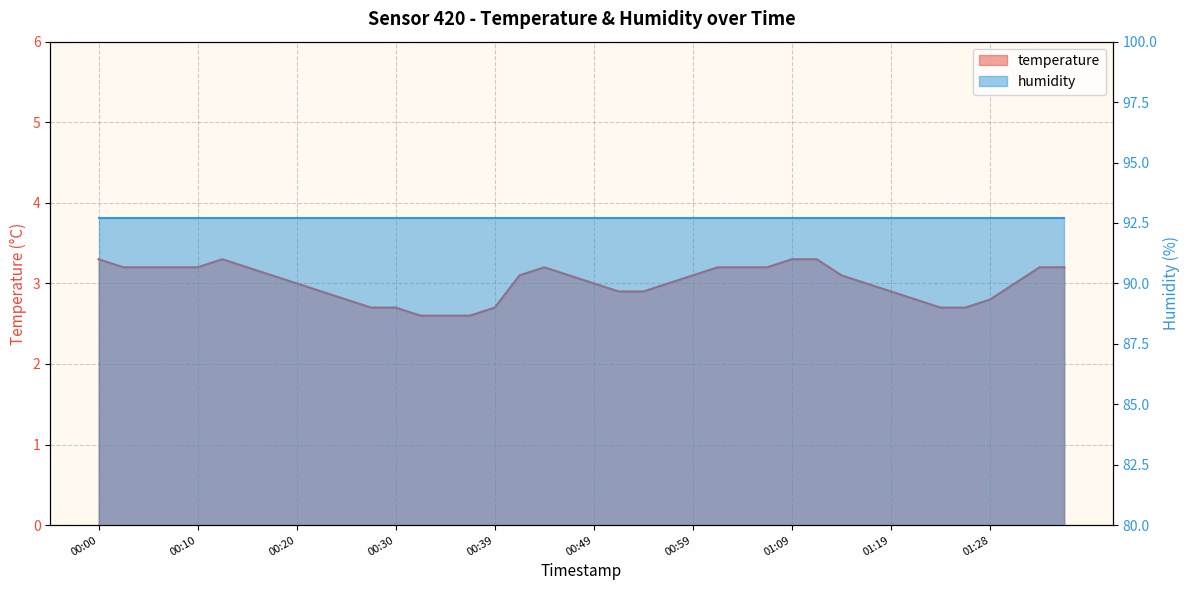

Reading left to right, list all the values displayed in this chart.

00:00=3.3	00:03=3.2	00:05=3.2	00:08=3.2	00:10=3.2	00:12=3.3	00:15=3.2	00:17=3.1	00:20=3.0	00:22=2.9	00:25=2.8	00:27=2.7	00:30=2.7	00:32=2.6	00:35=2.6	00:37=2.6	00:39=2.7	00:42=3.1	00:44=3.2	00:47=3.1	00:49=3.0	00:52=2.9	00:54=2.9	00:57=3.0	00:59=3.1	01:01=3.2	01:04=3.2	01:06=3.2	01:09=3.3	01:11=3.3	01:14=3.1	01:16=3.0	01:19=2.9	01:21=2.8	01:24=2.7	01:26=2.7	01:28=2.8	01:31=3.0	01:33=3.2	01:36=3.2